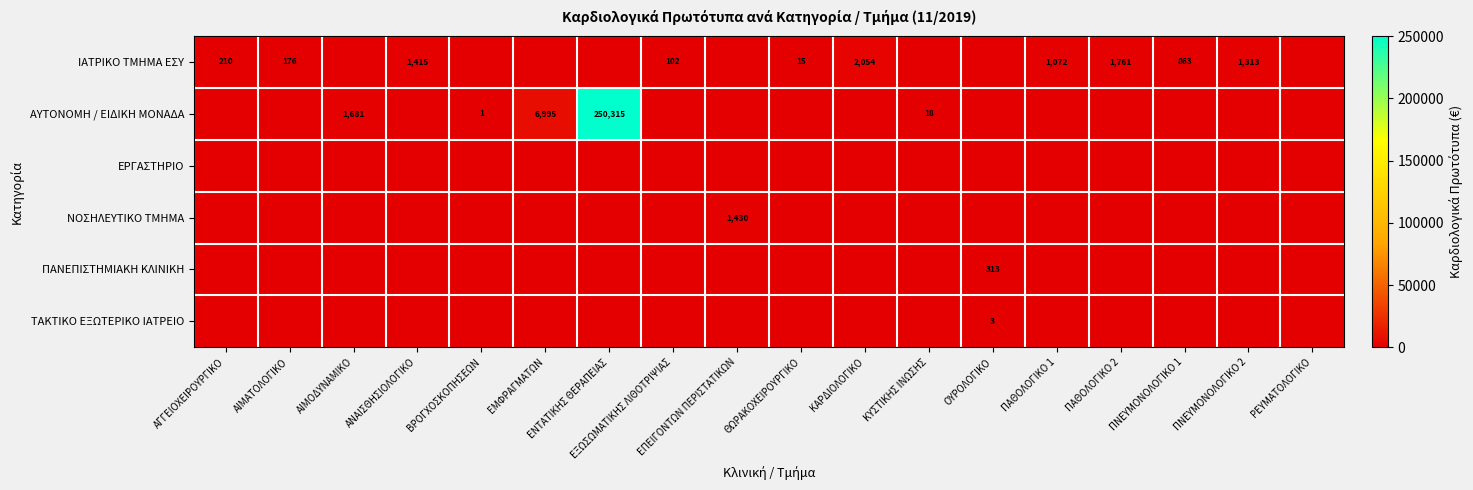

Count the number of categories in the chart.

18